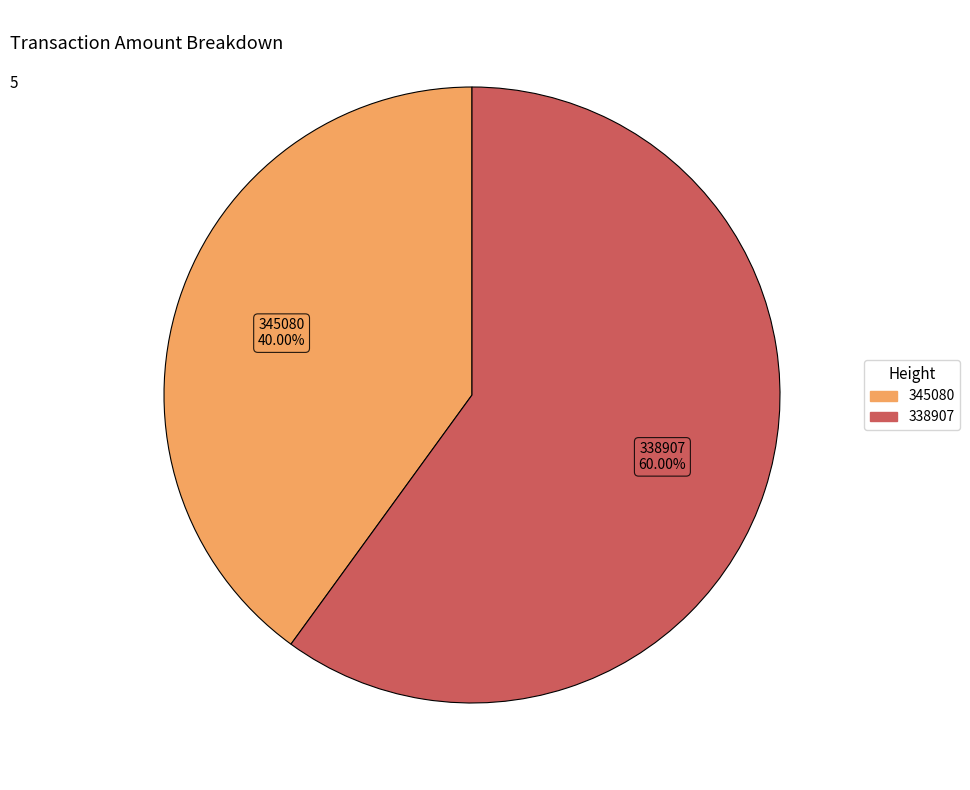

Combined, what portion of the pie is 338907 and 345080?

100.0%